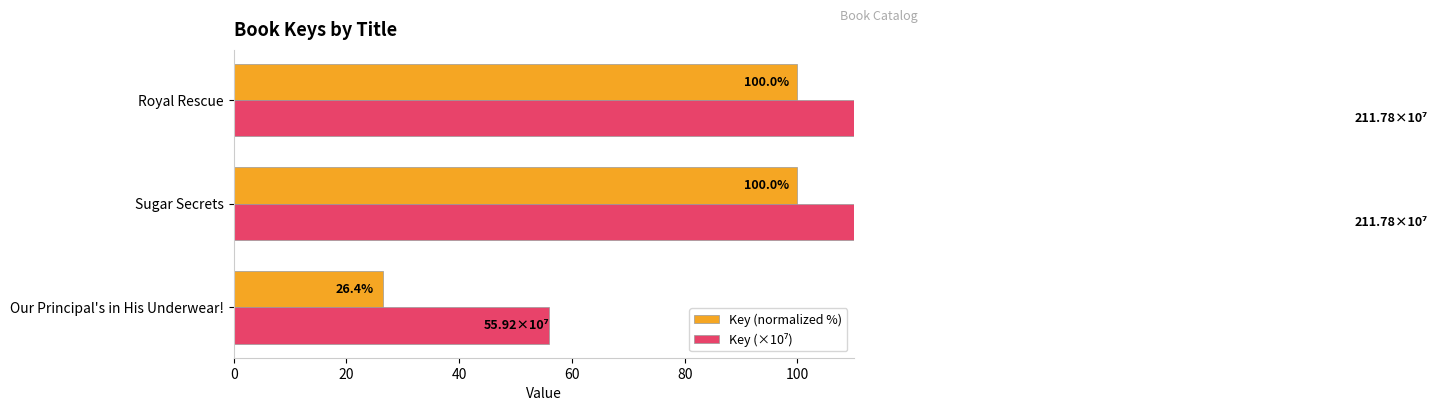

Which series has the largest total across all categories?

Key (×10⁷)